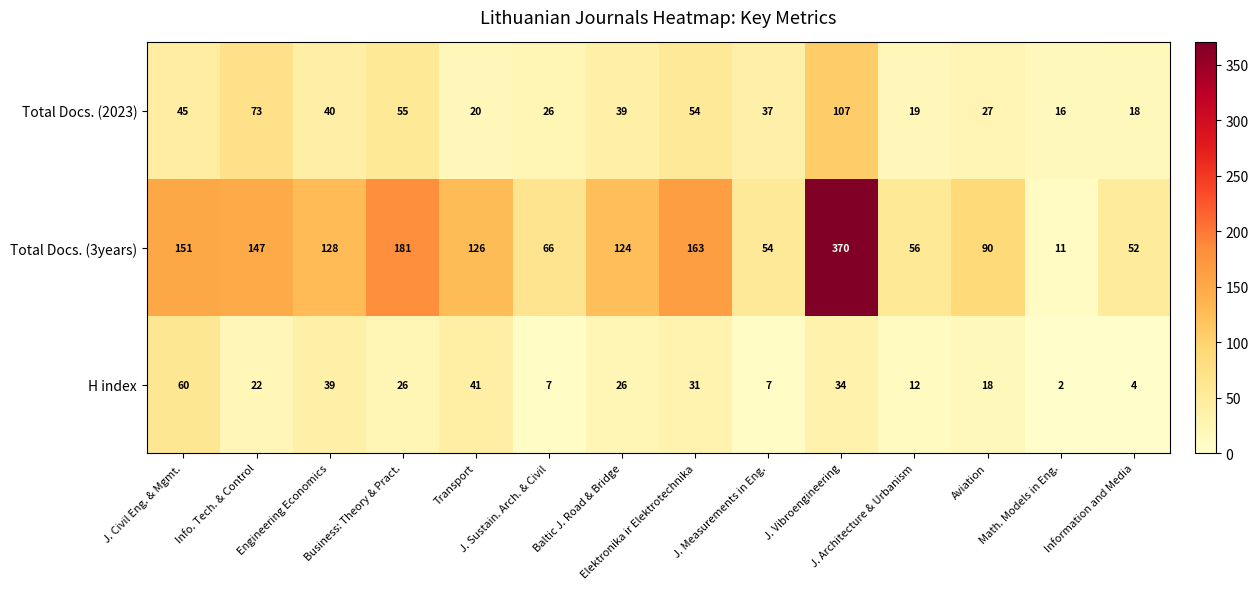

What is the greatest value displayed?

370